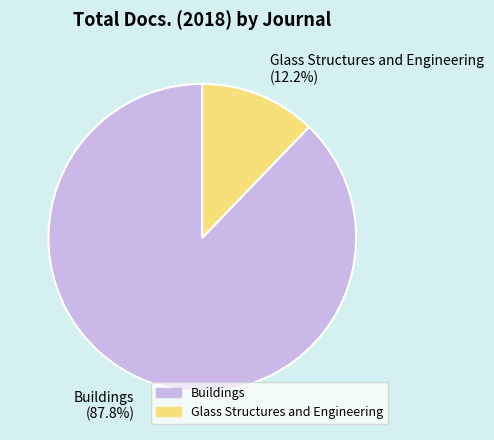

Which slice is the smallest?

Glass Structures and Engineering